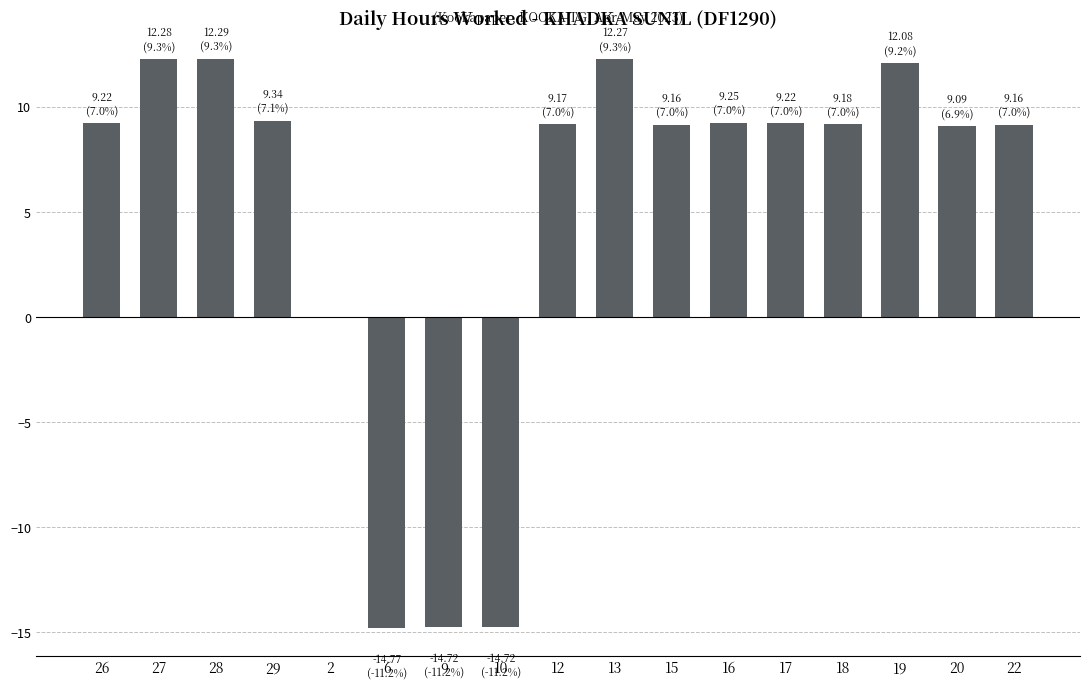

What is the greatest value displayed?

12.3